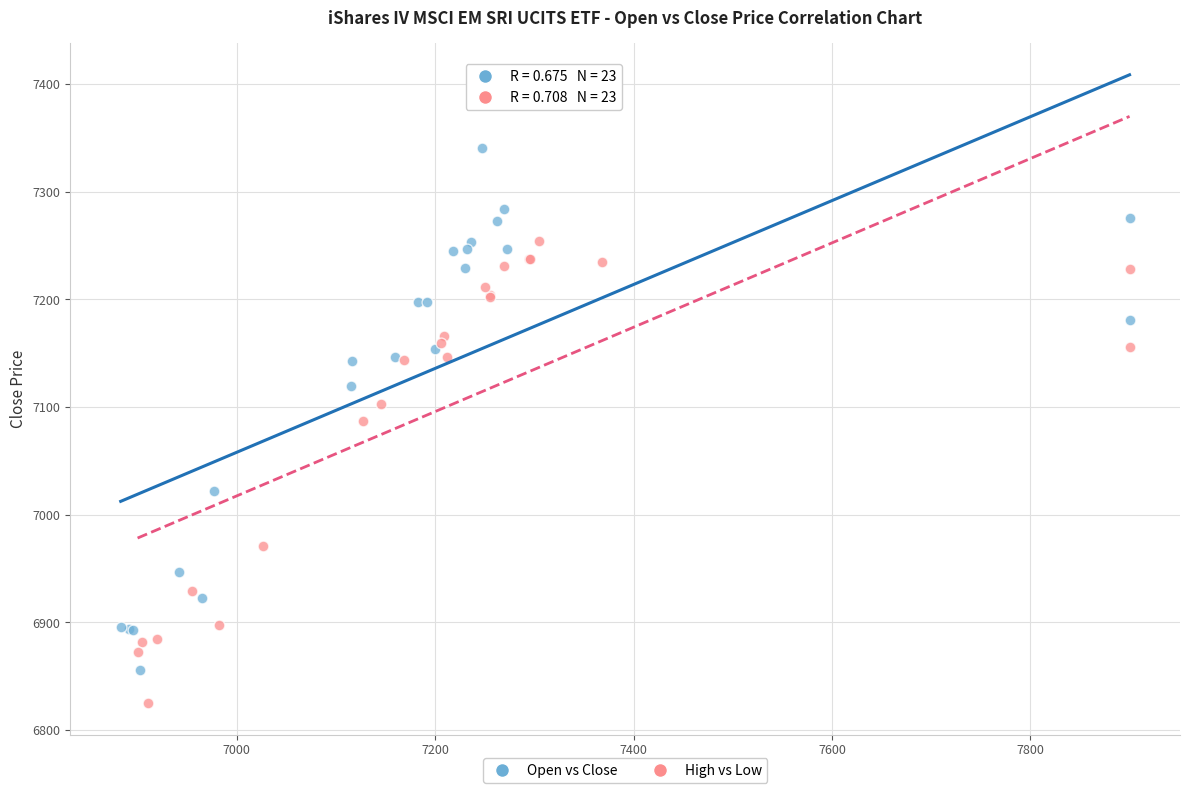

Which series reaches the maximum Y coordinate?

Open vs Close